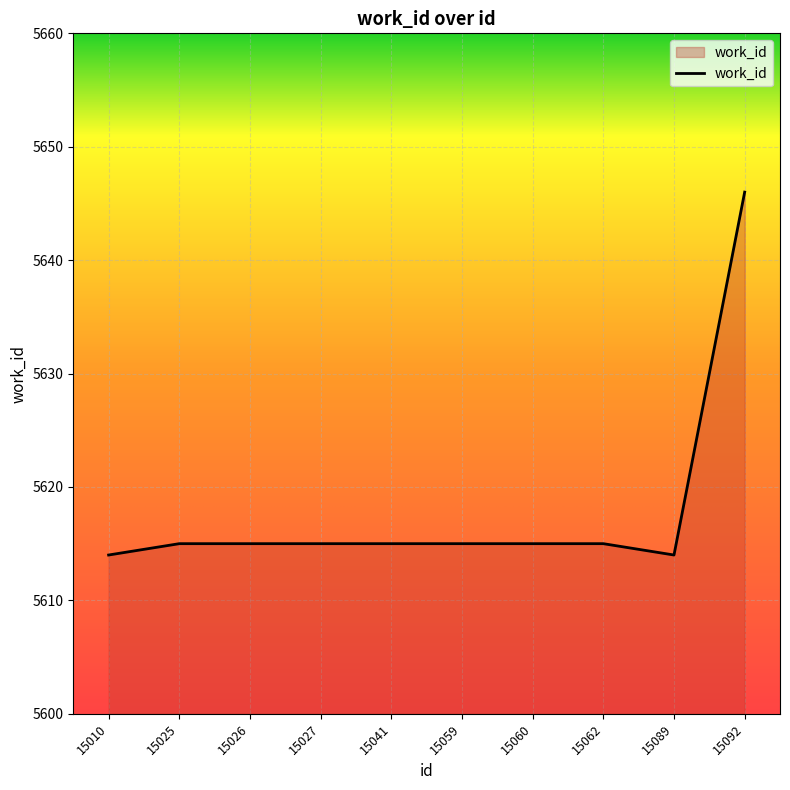

What is the maximum value shown in the chart?

5646